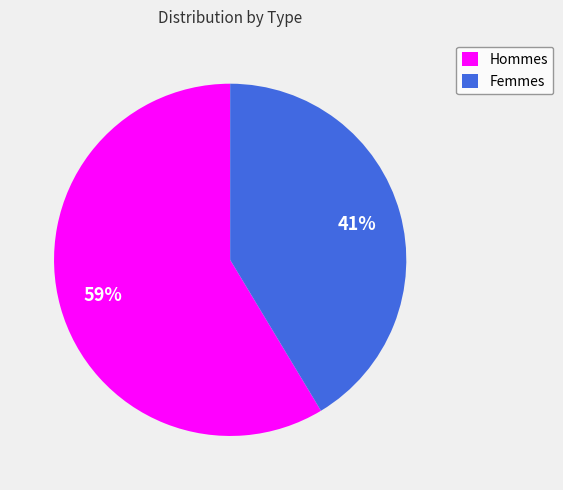

To the nearest percent, what portion does Hommes represent?

59%